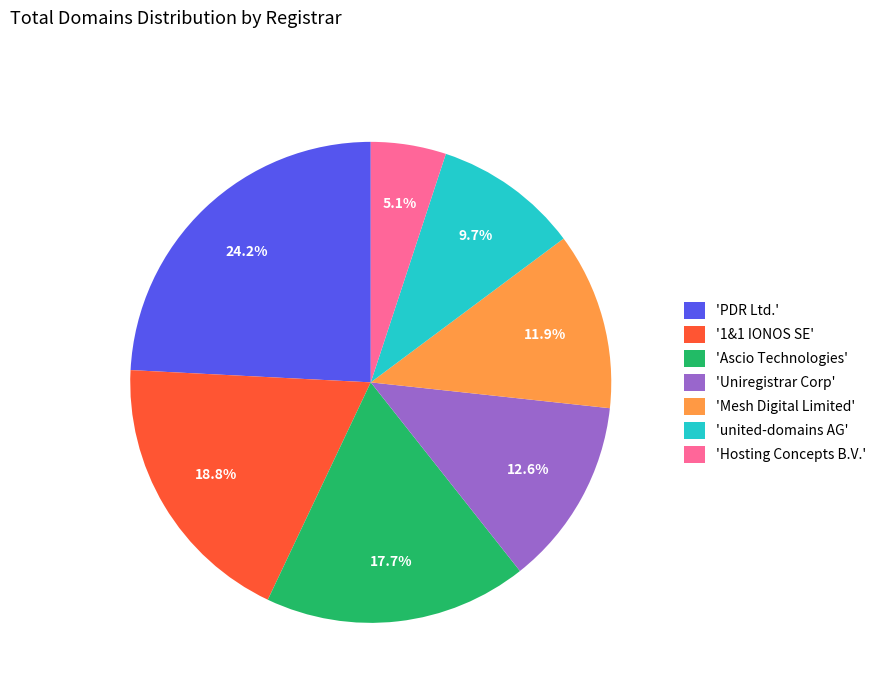

Count the number of slices in the pie.

7